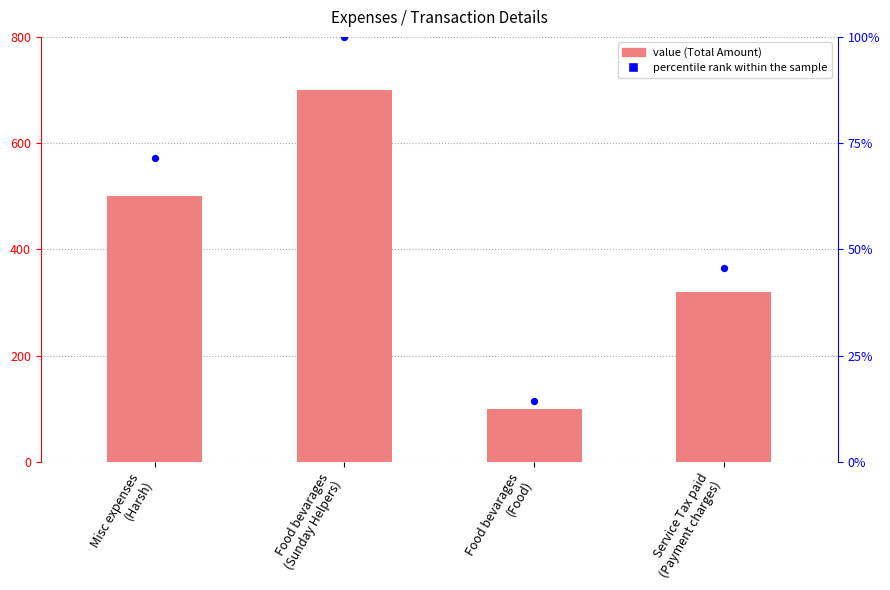

What are all the series names shown in the legend?

Total Amount, percentile rank within the sample